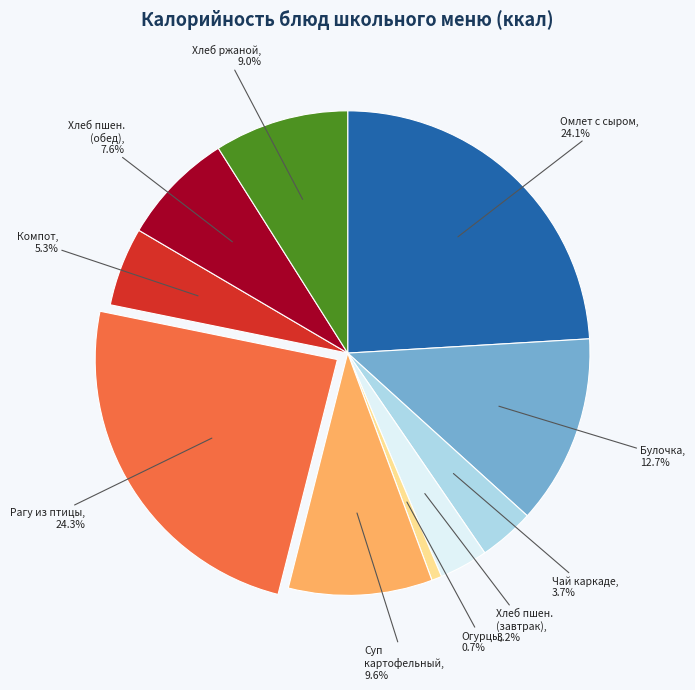

Is there any slice that represents more than half of the pie?

No